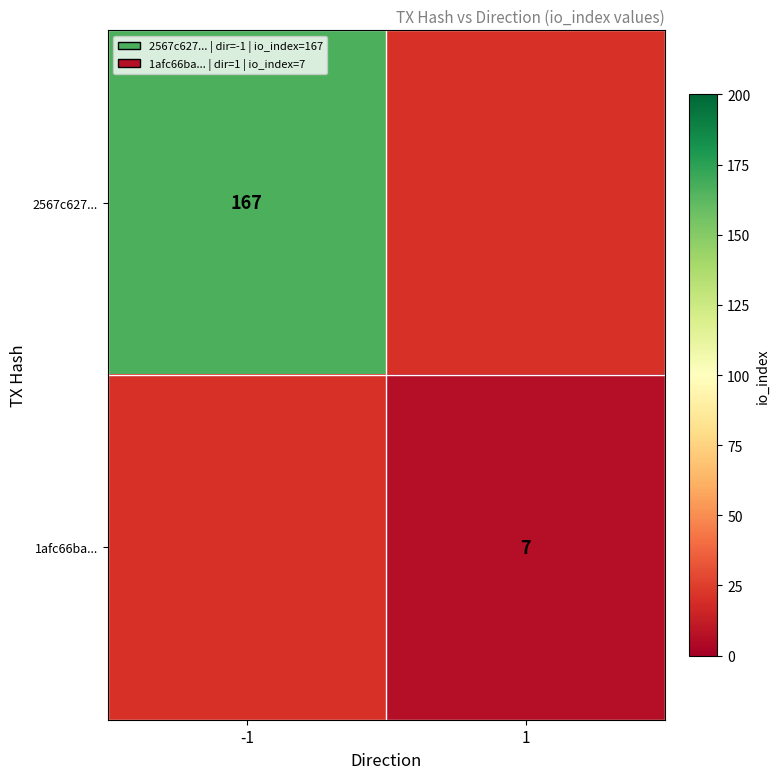

Is it true that 1afc66ba... equals 3 at 1?

False